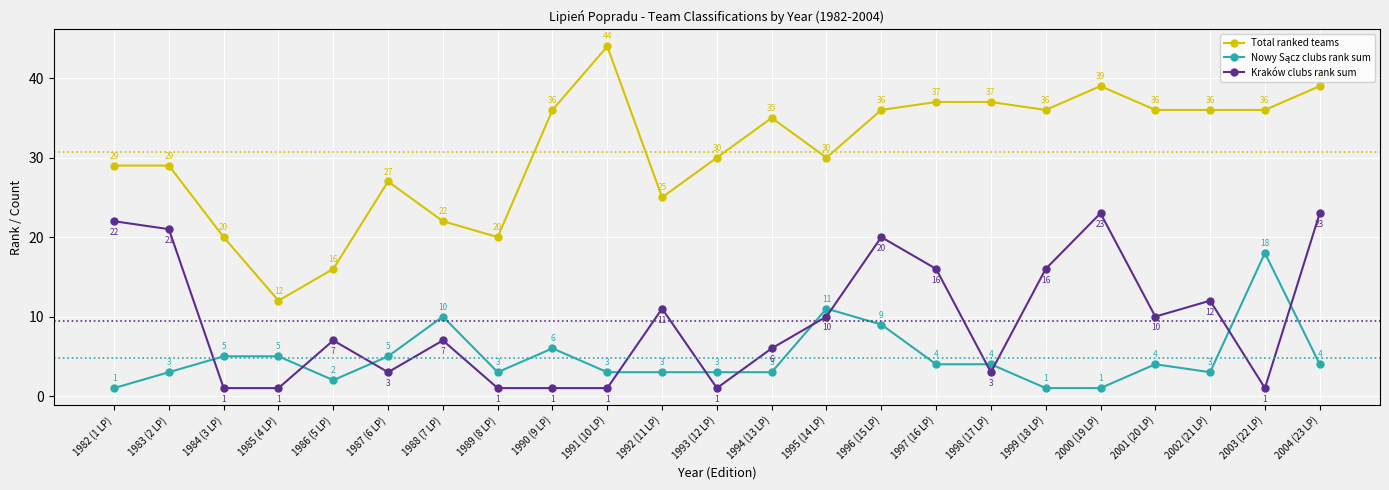

True or false: Kraków clubs rank sum and Total ranked teams cross at least once.

False